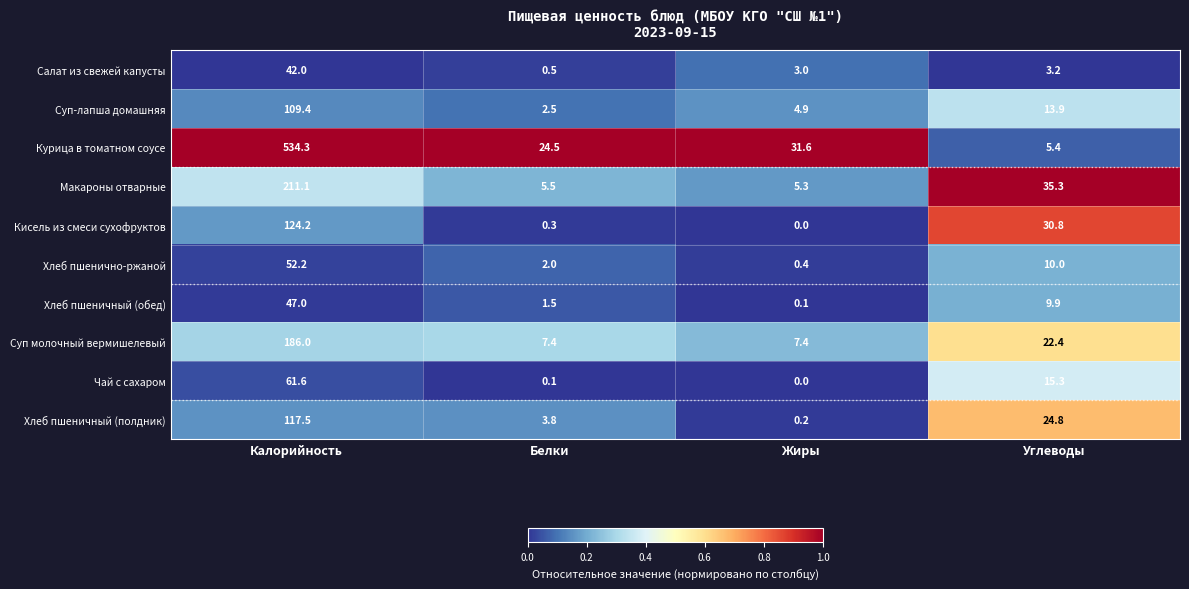

At which category is the sum across all series the highest?

Калорийность